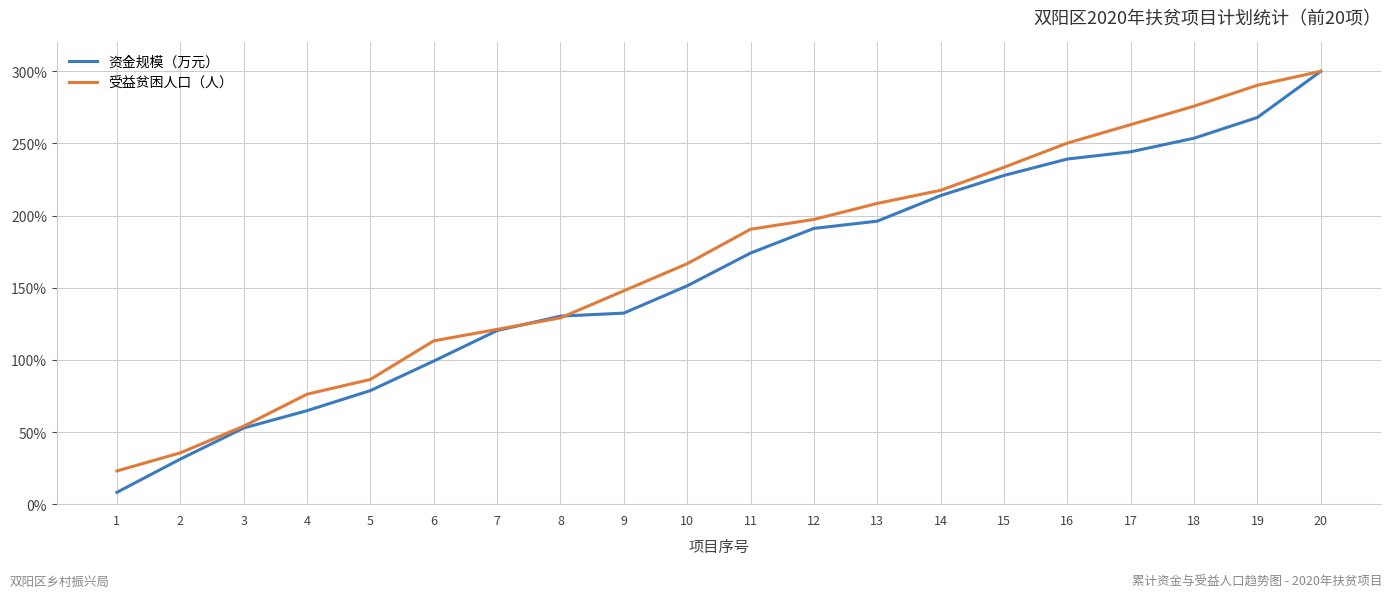

At which label does 资金规模（万元） first exceed 174?

11